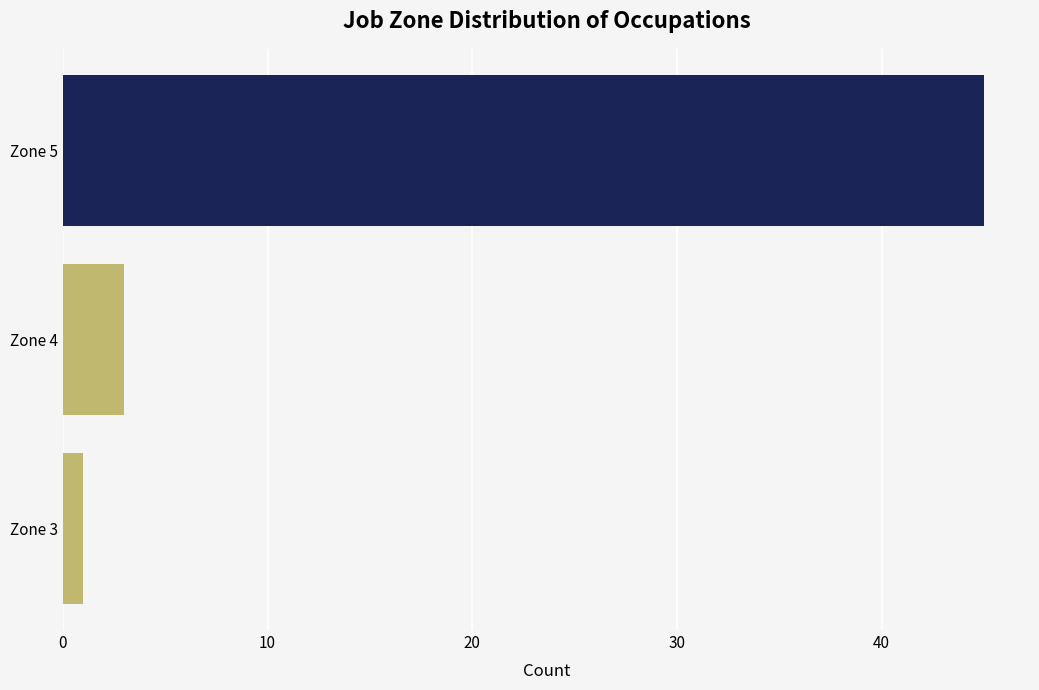

Is it true that the value at Zone 4 is 5?

False